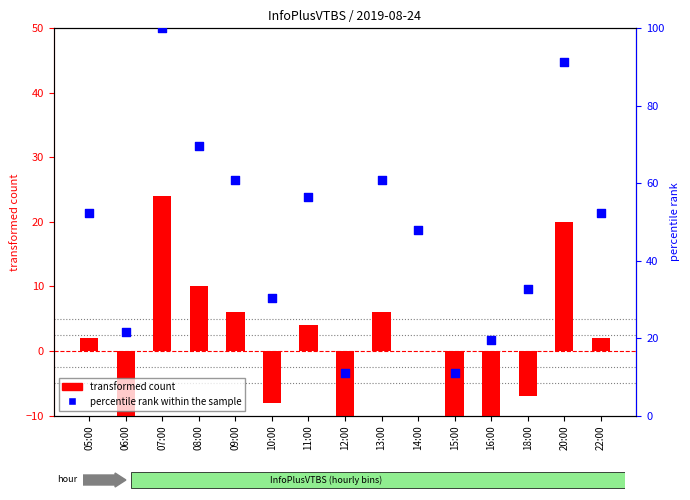

Is the value of percentile rank within the sample at 12:00 greater than the value of transformed count at 20:00?

No